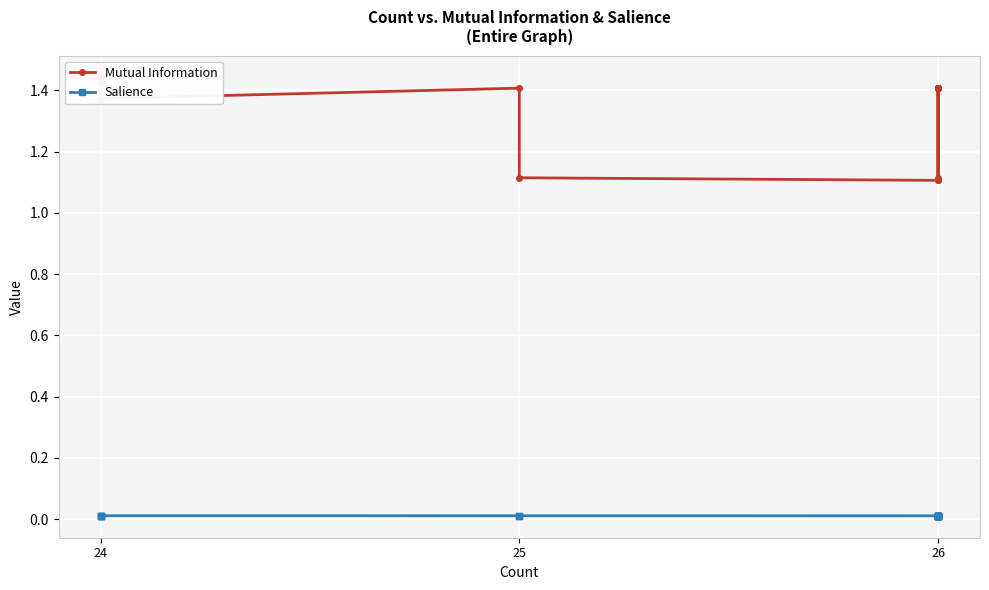

At which category does Mutual Information reach its first local valley?

24